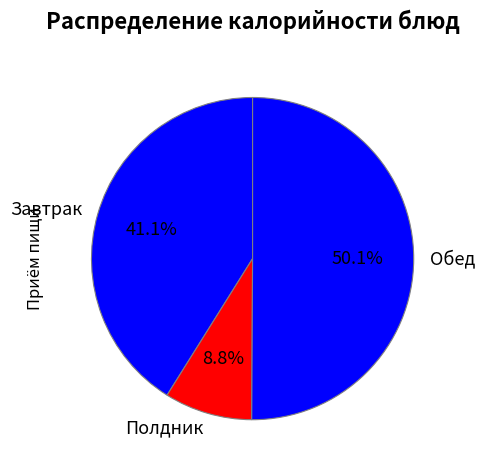

Which slice represents more than half of the pie?

Обед